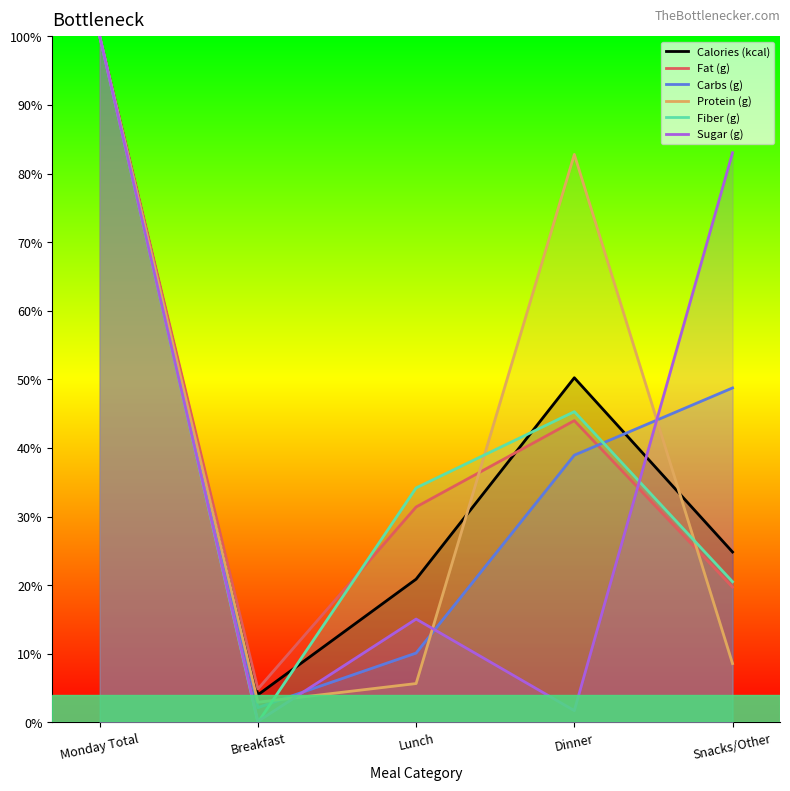

At which category does Sugar (g) reach its first local valley?

Breakfast